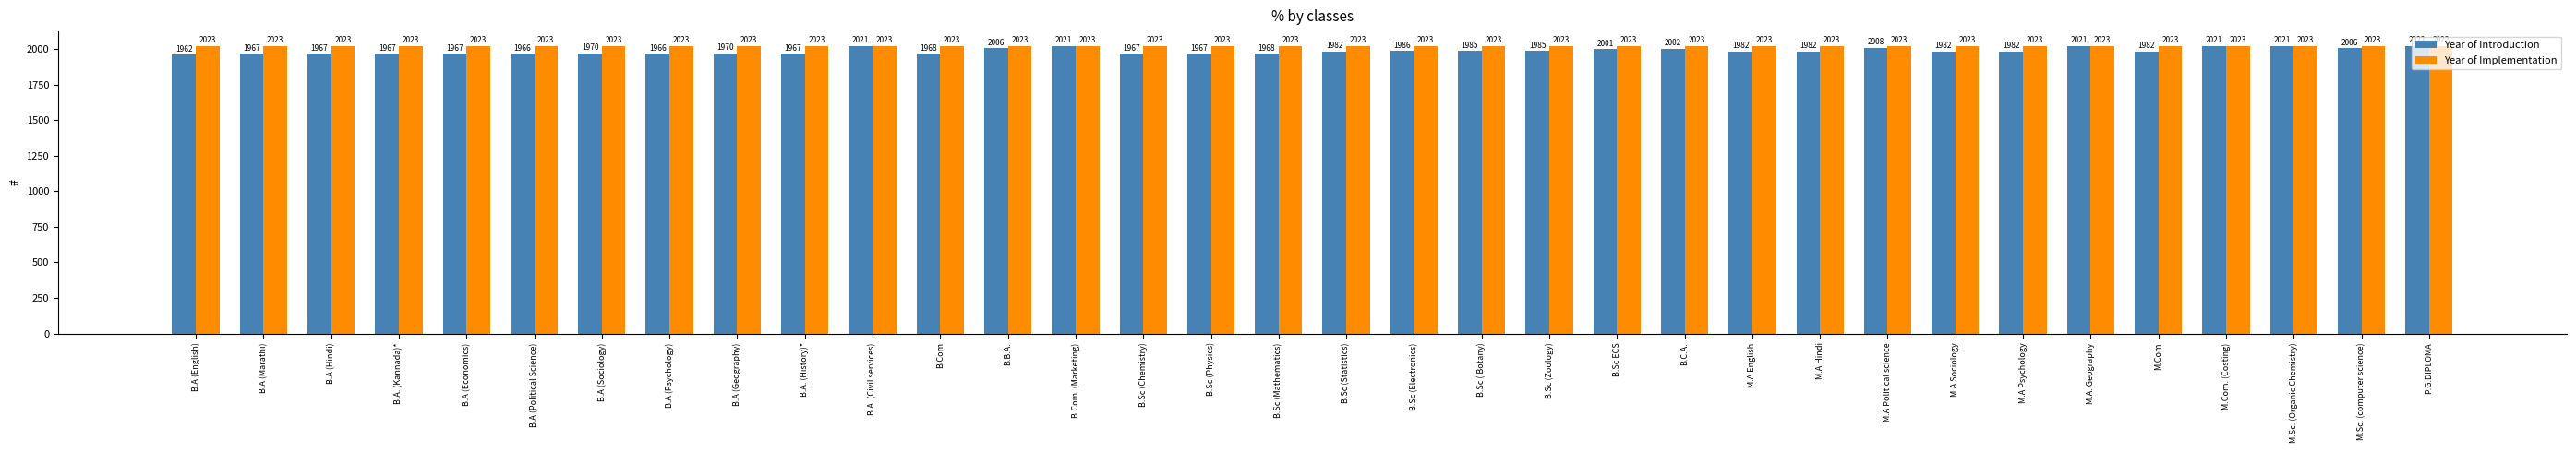

Which category has the lowest value across all series?

B.A (English)